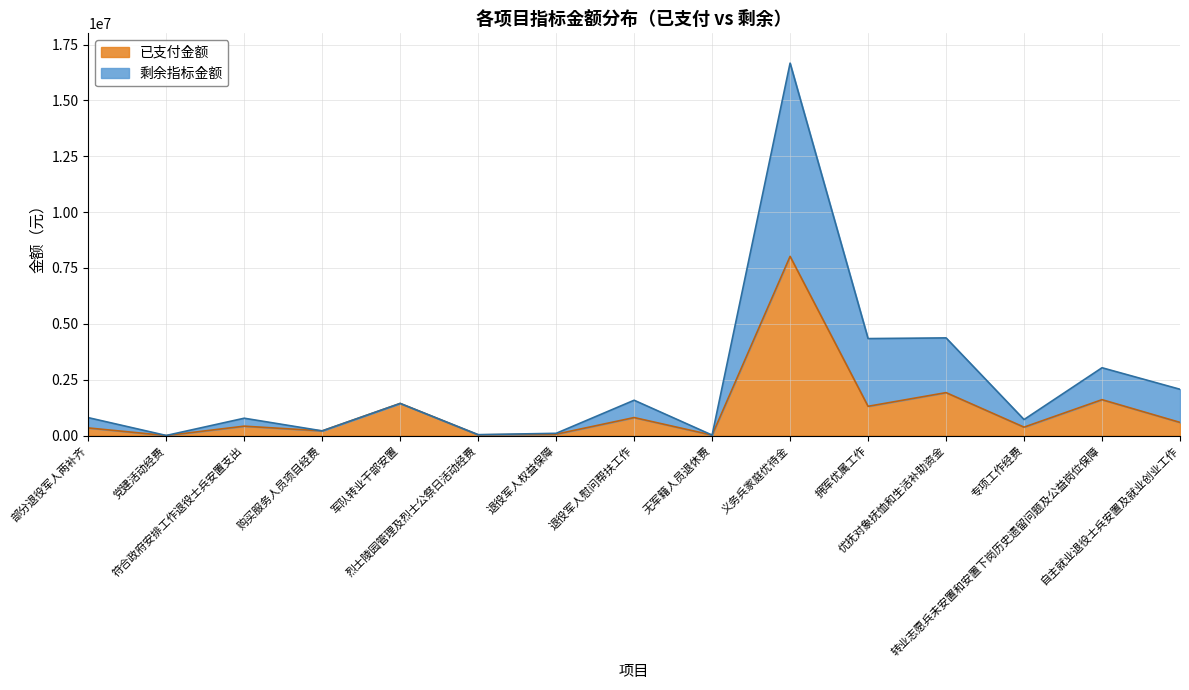

Read the 已支付金额 value at 转业志愿兵未安置和安置下岗历史遗留问题及公益岗位保障.

1606203.2